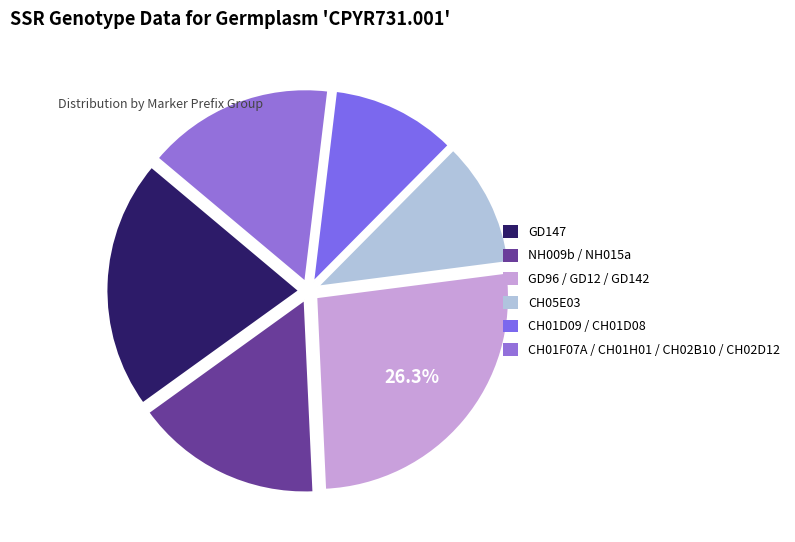

Combined, do CH01D09 / CH01D08 and CH01F07A / CH01H01 / CH02B10 / CH02D12 account for over 50%?

No